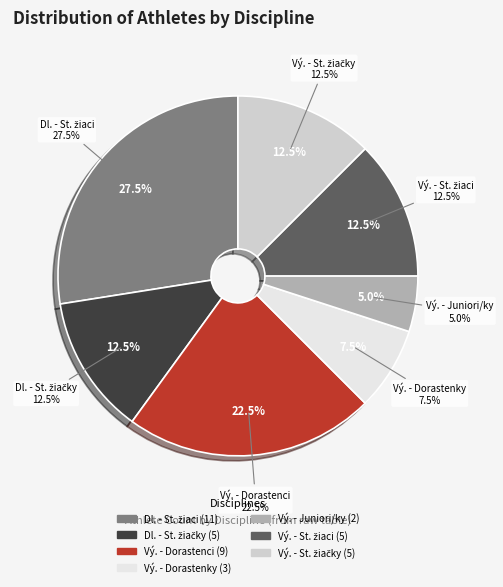

What is the change in value from skok do výšky - Dorastenky to skok do výšky - Juniori / Juniorky?

-1